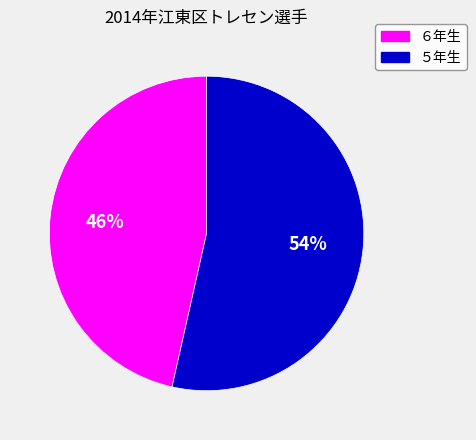

To the nearest percent, what percentage of the pie is ６年生?

46%